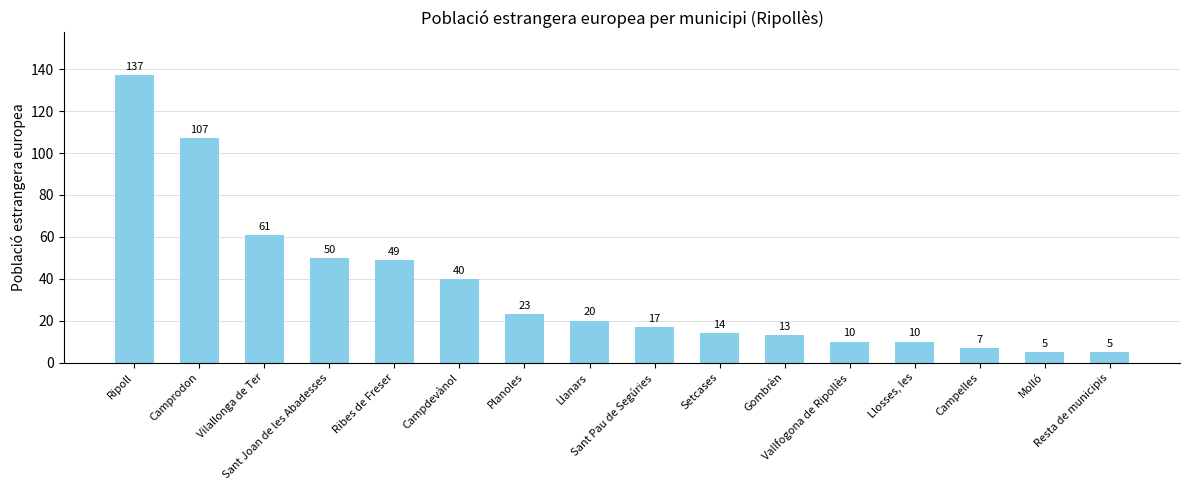

The chart shows a value of 2 at Campelles. True or false?

False